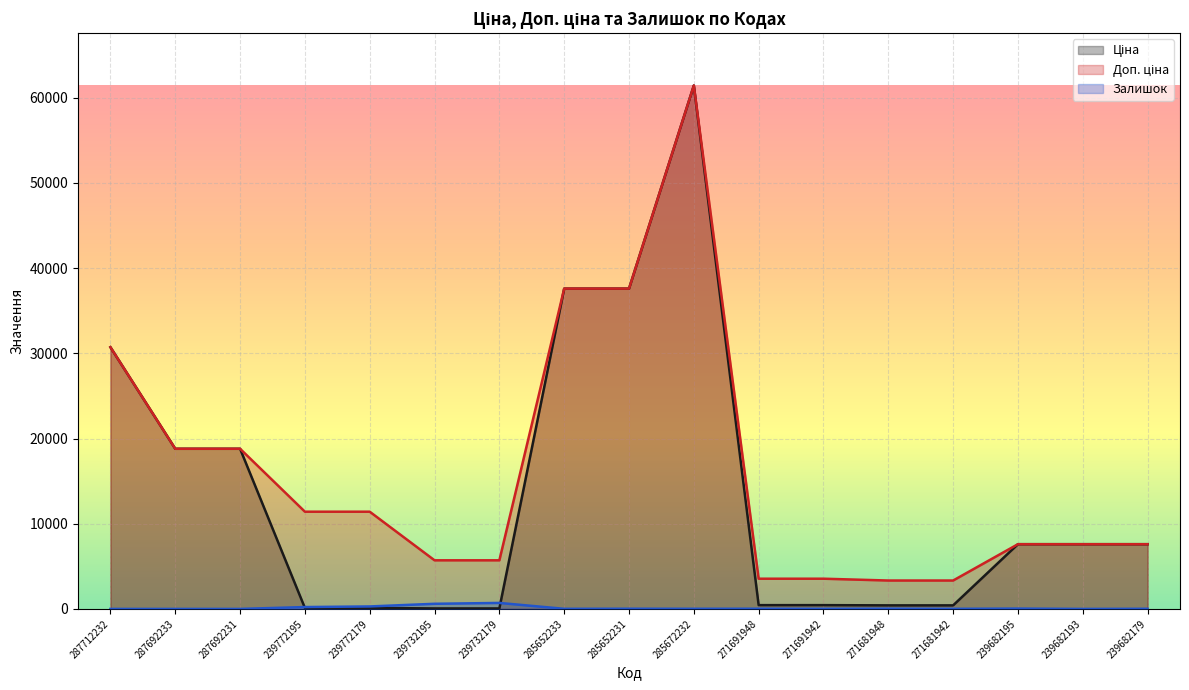

What is the difference between the maximum and second lowest values in the Доп. ціна series?

58101.8